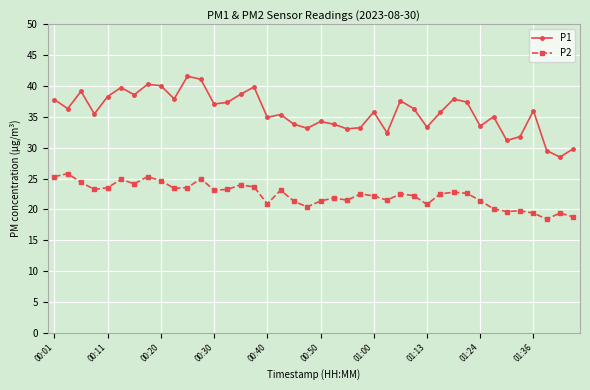

Which series has the largest range (max minus min)?

P1